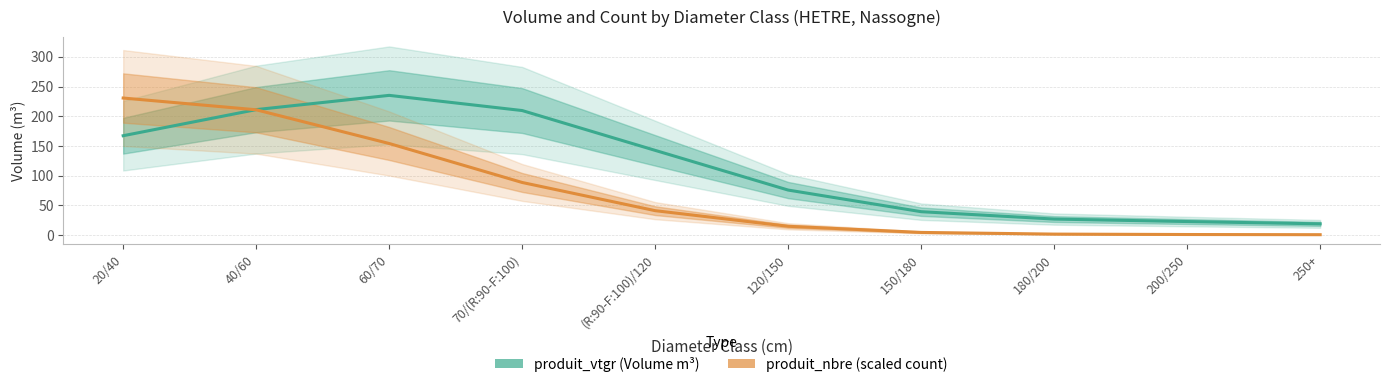

The value of produit_nbre (scaled) at 250+ is 0.7. True or false?

True